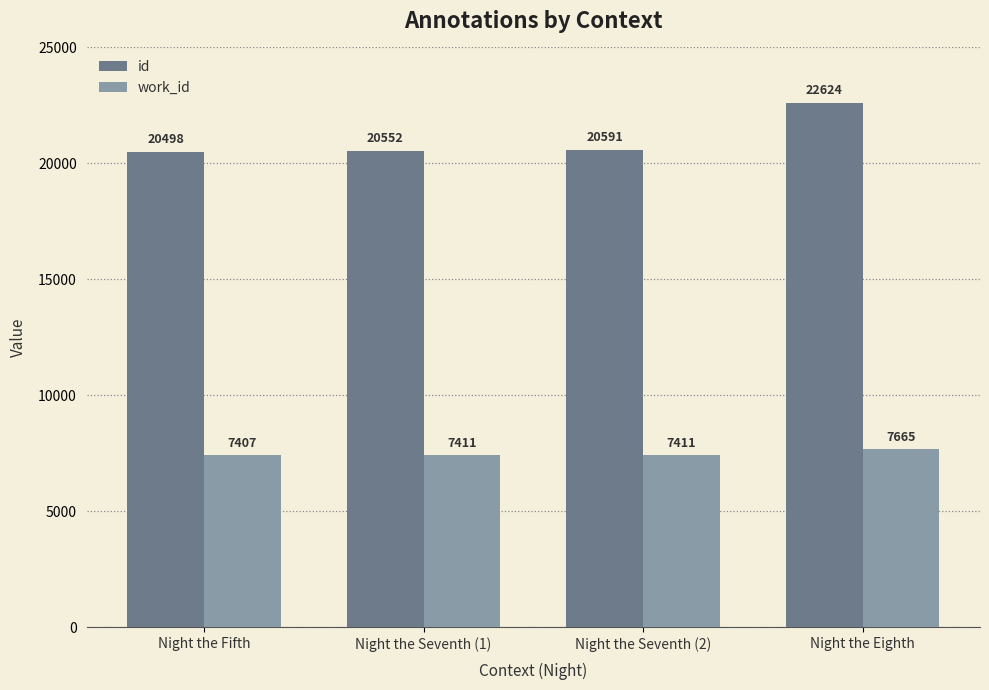

At which category is the sum across all series the highest?

Night the Eighth